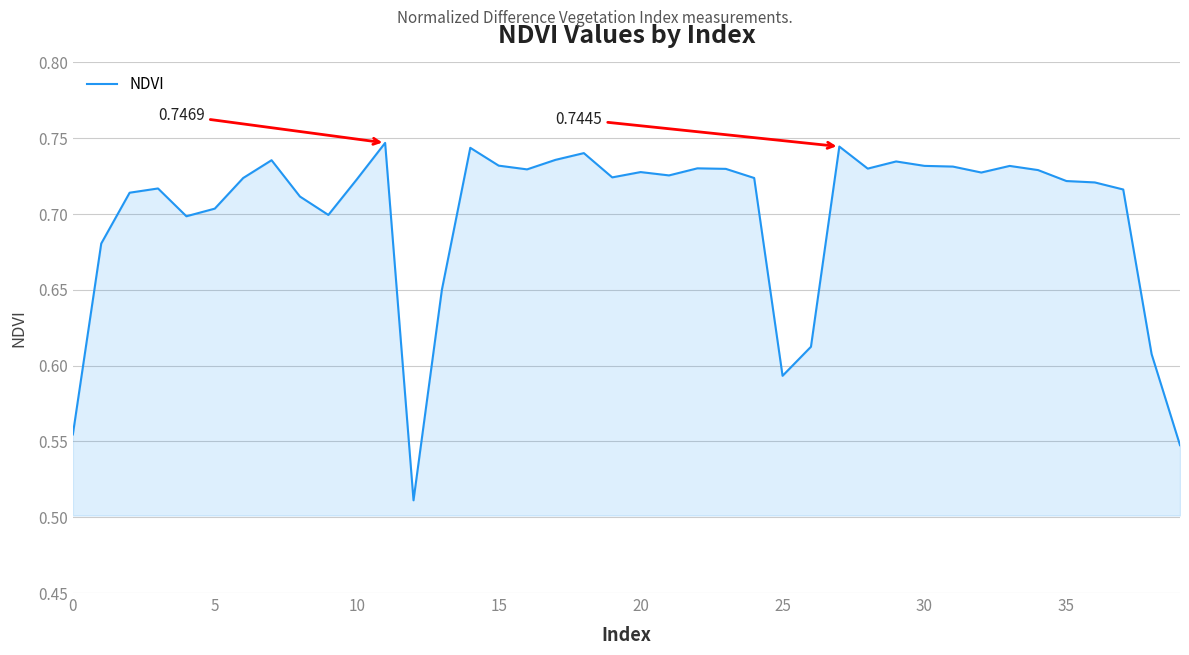

How many lines are shown in the chart?

1